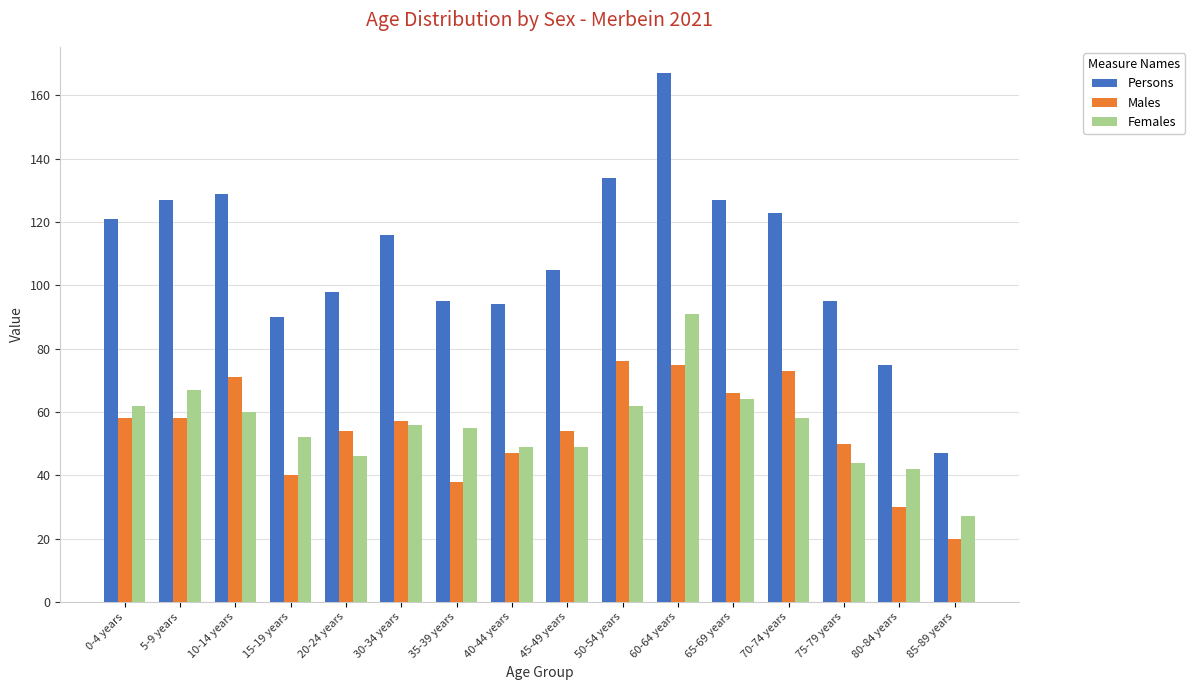

How many groups of bars are there?

16